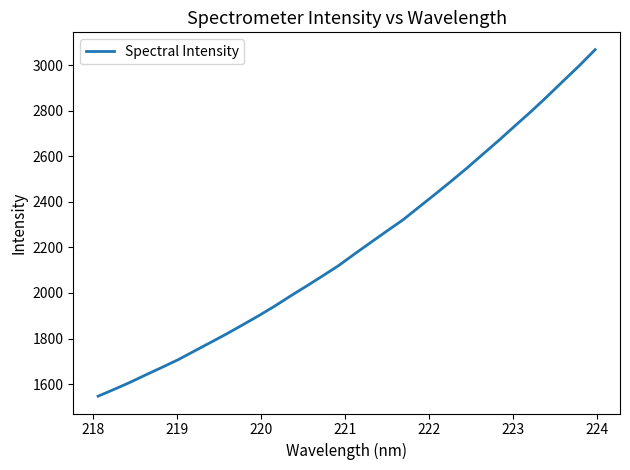

Reading left to right, what are all the values shown in this chart?

1547.3	1577.3	1608.4	1641.8	1674.5	1707.9	1745.5	1782.7	1820.3	1859.9	1900.1	1942.2	1987.3	2030.9	2075.3	2120.8	2172.1	2222.1	2271.8	2320.6	2376.8	2432.7	2489.8	2548.2	2609.5	2670.3	2733.7	2796.3	2861.8	2929.6	2996.6	3067.5